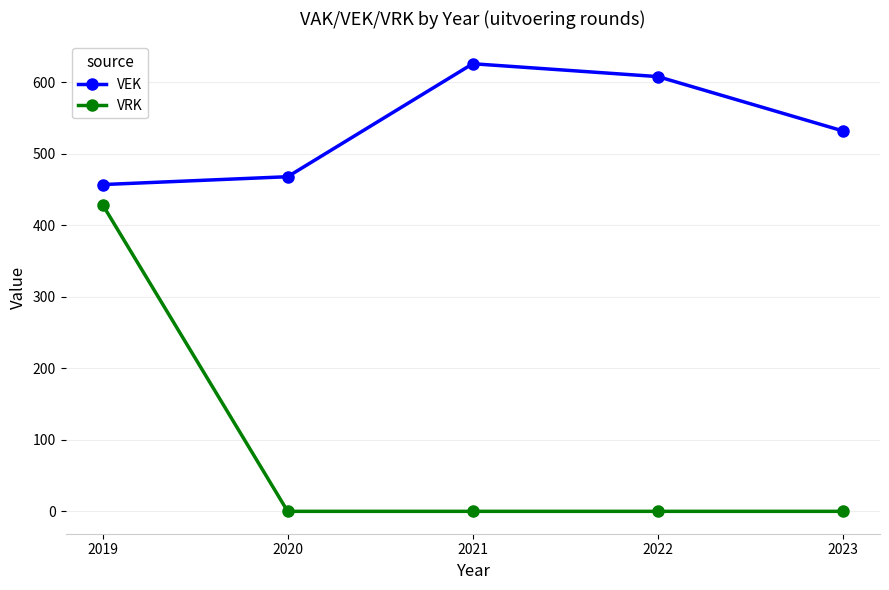

Is this an area chart (filled region under the line)?

No